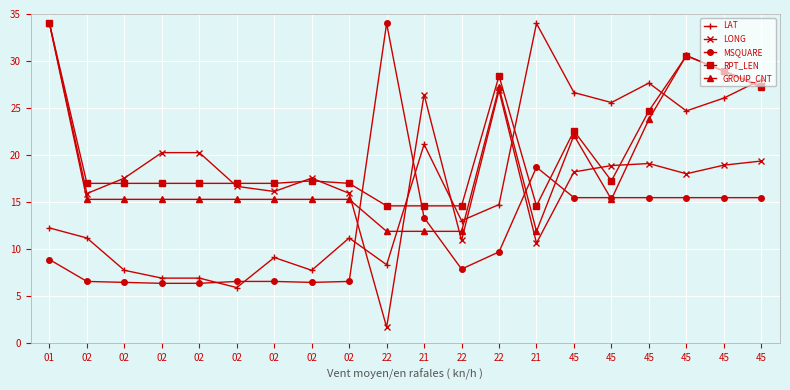

What are all the series names shown in the legend?

LAT, LONG, MSQUARE, RPT_LEN, GROUP_CNT